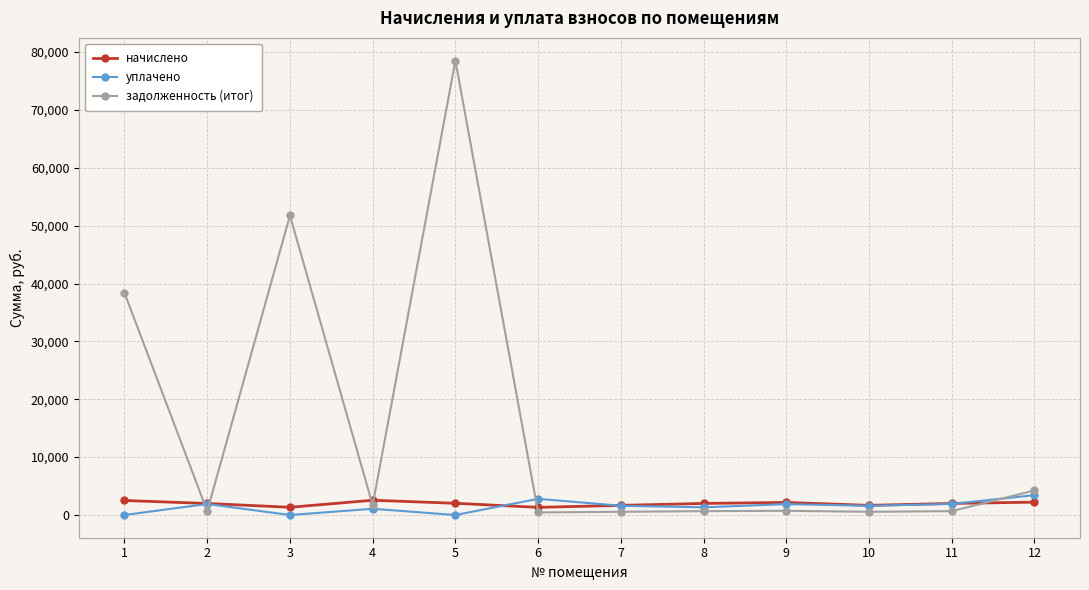

How many data points in начислено are less than 1999?

6